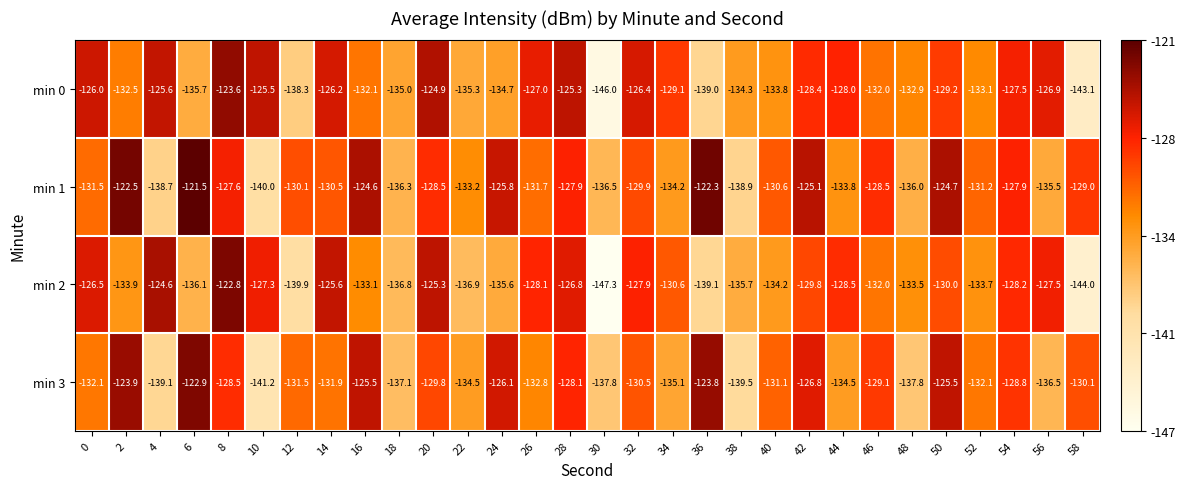

Which series changed the most between 10 and 48?

min 0